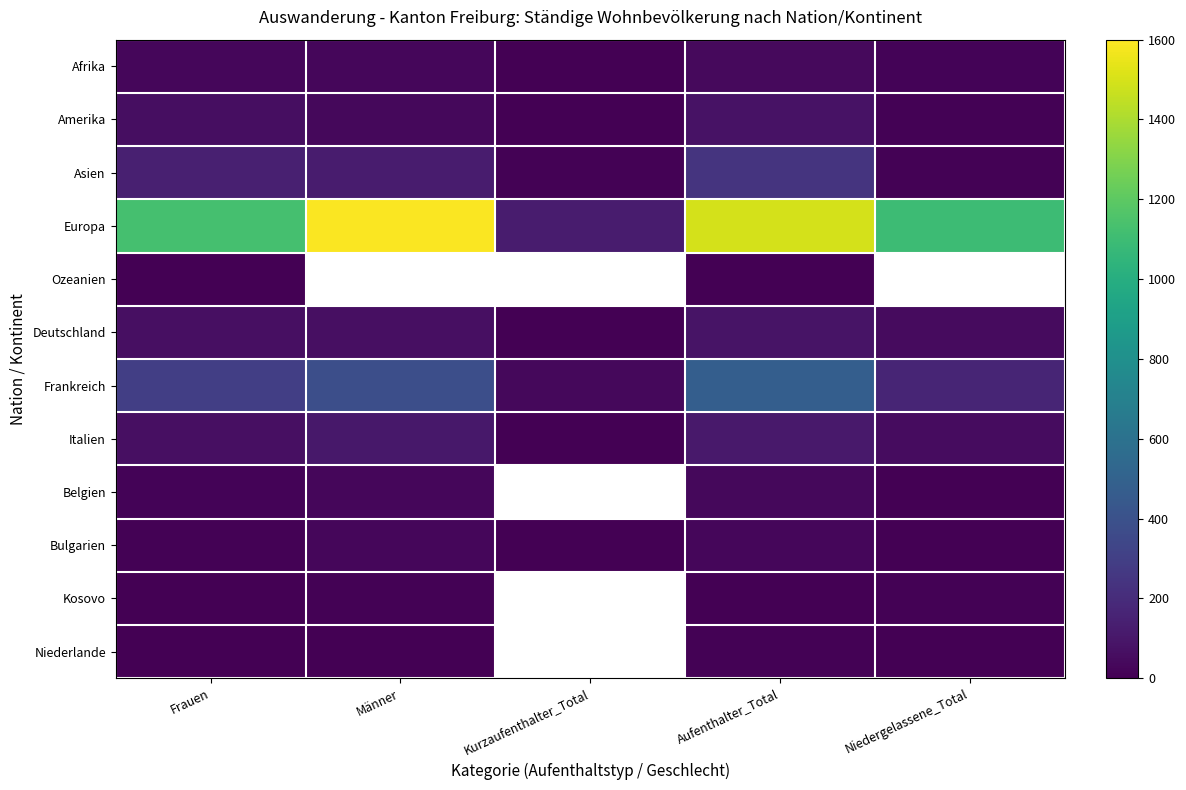

Which series has the widest spread of values?

Europa